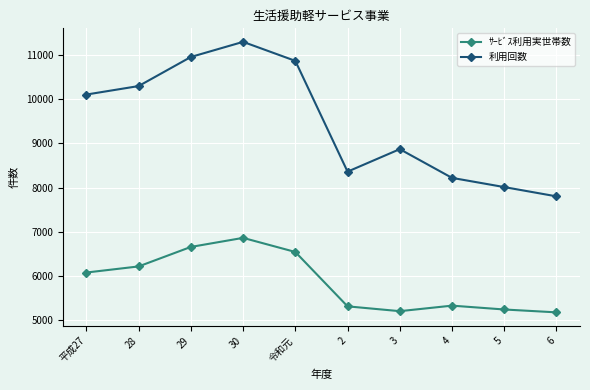

What is the spread (max minus min) of values at 30?

4434